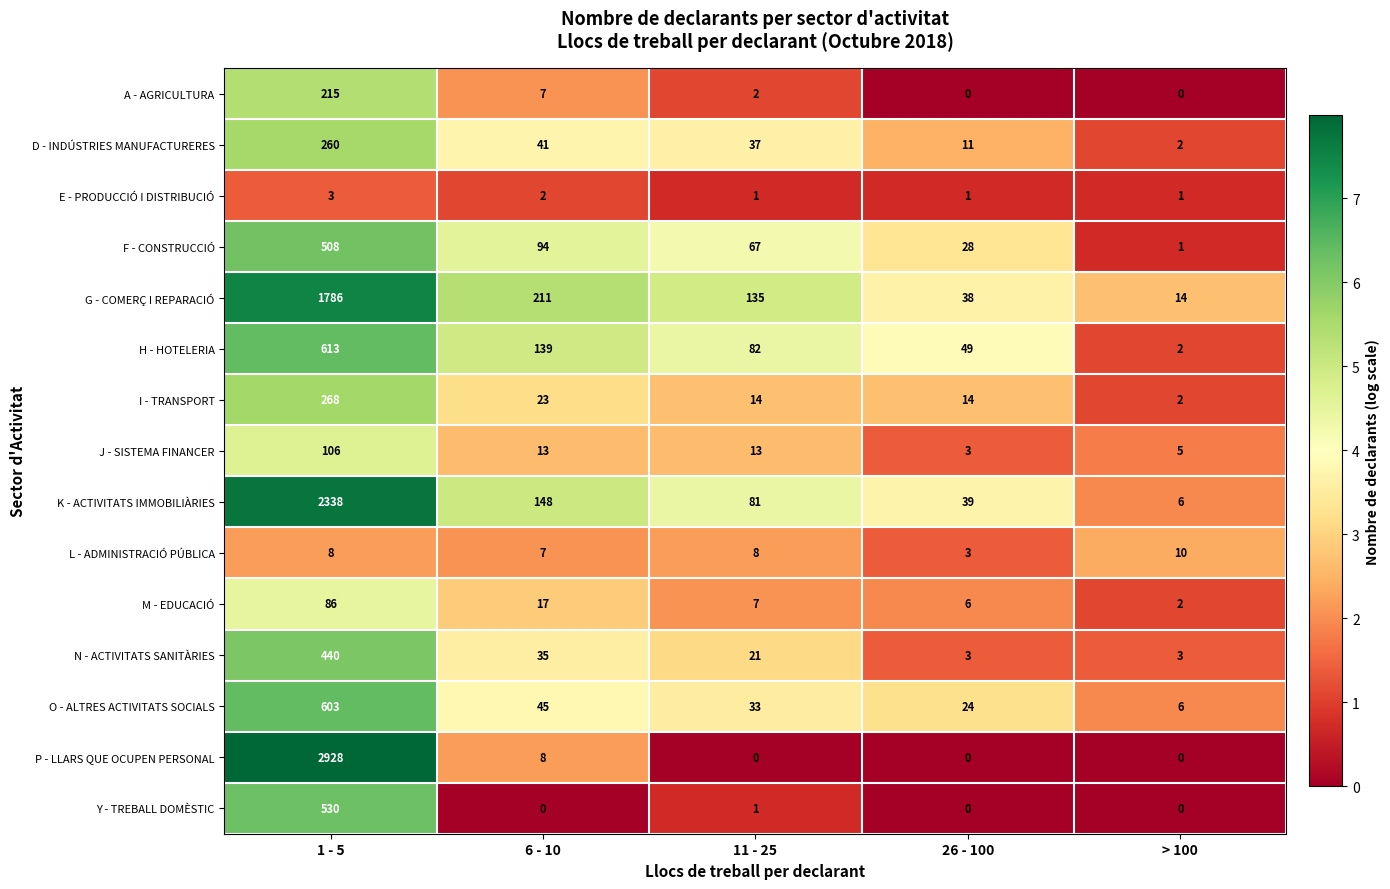

What is the greatest value displayed?

2928